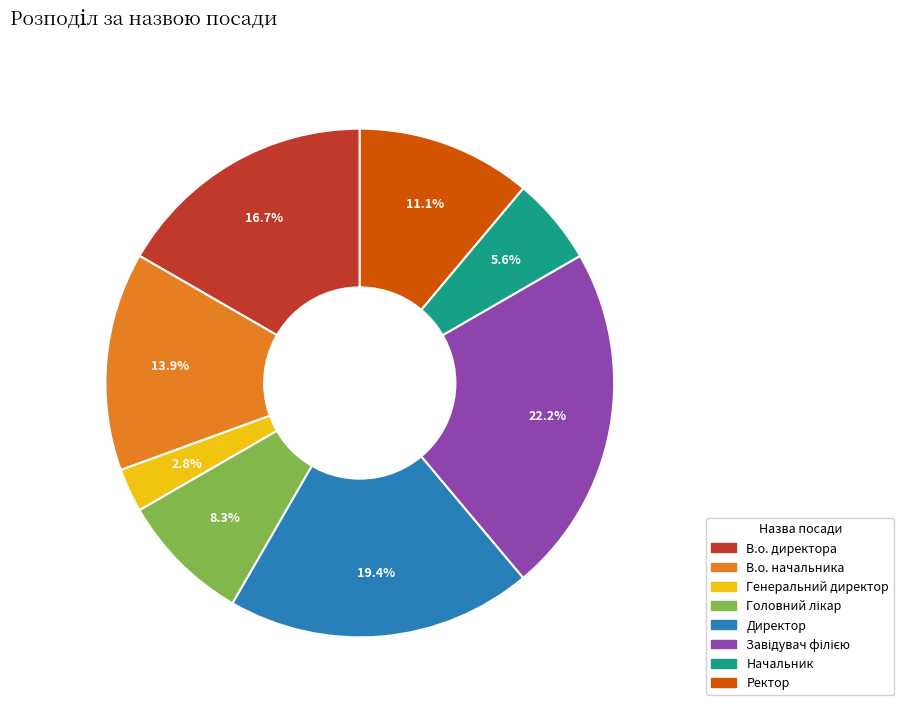

Does any single category account for the majority?

No